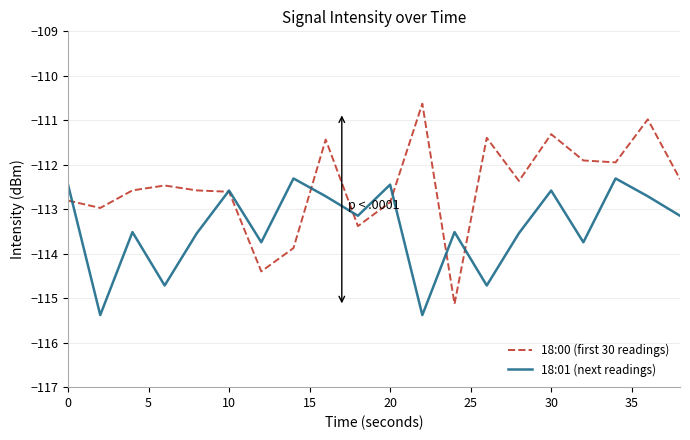

In 18:00 (first 30 readings), how many points are lower than both neighbors (excluding endpoints)?

6